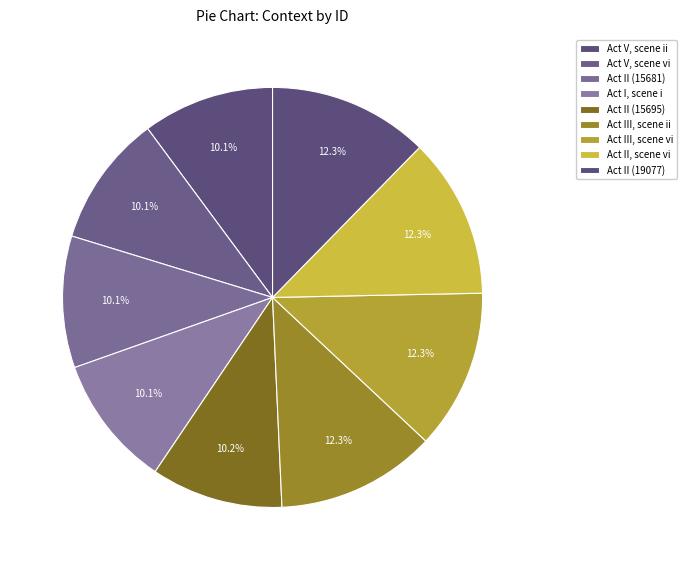

Count the number of slices in the pie.

9